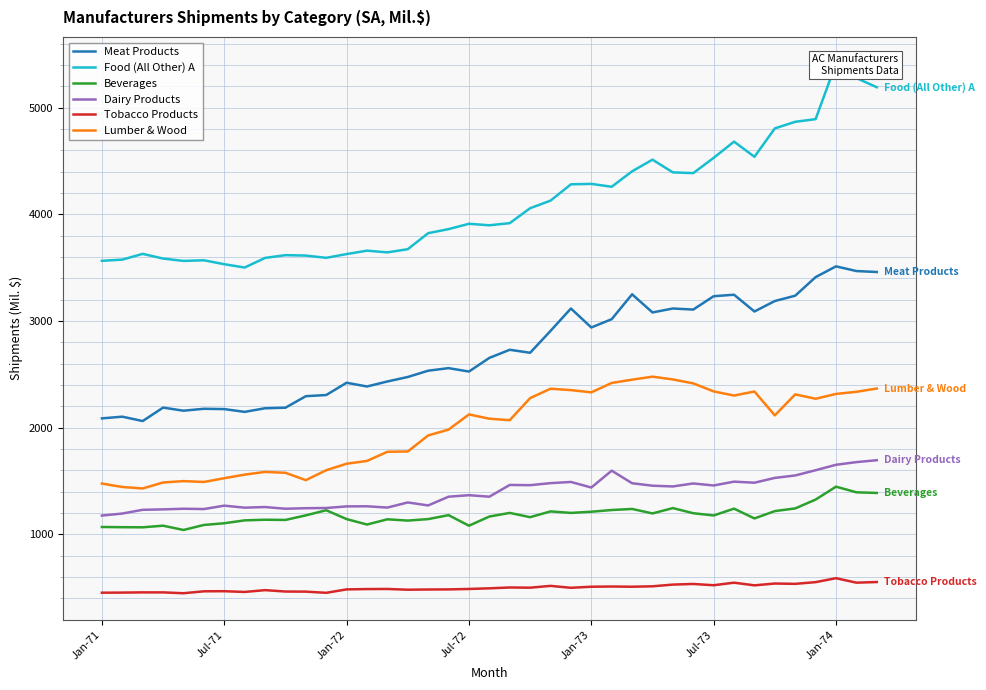

In Dairy Products, how many points are lower than both neighbors (excluding endpoints)?

11